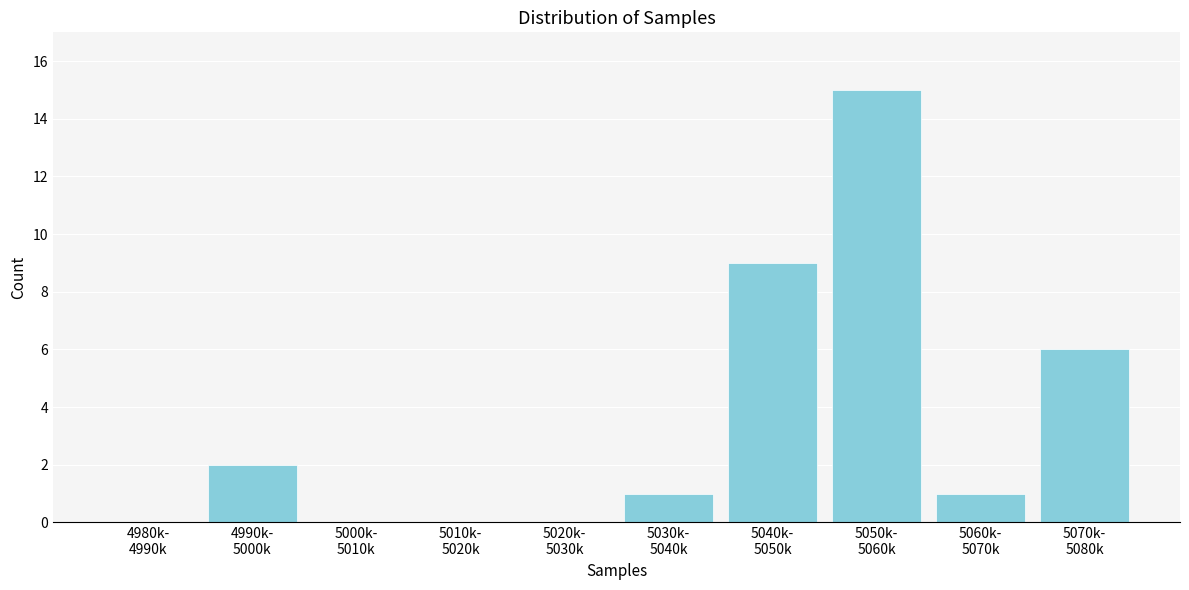

What is the greatest value displayed?

15